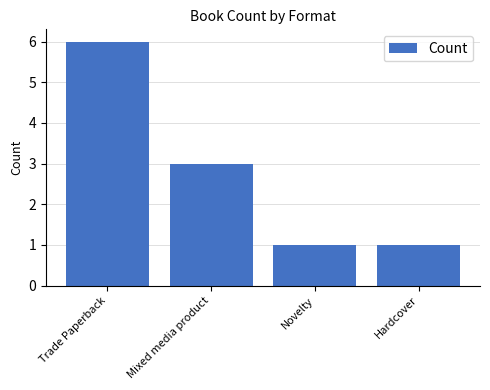

What is the maximum value shown in the chart?

6